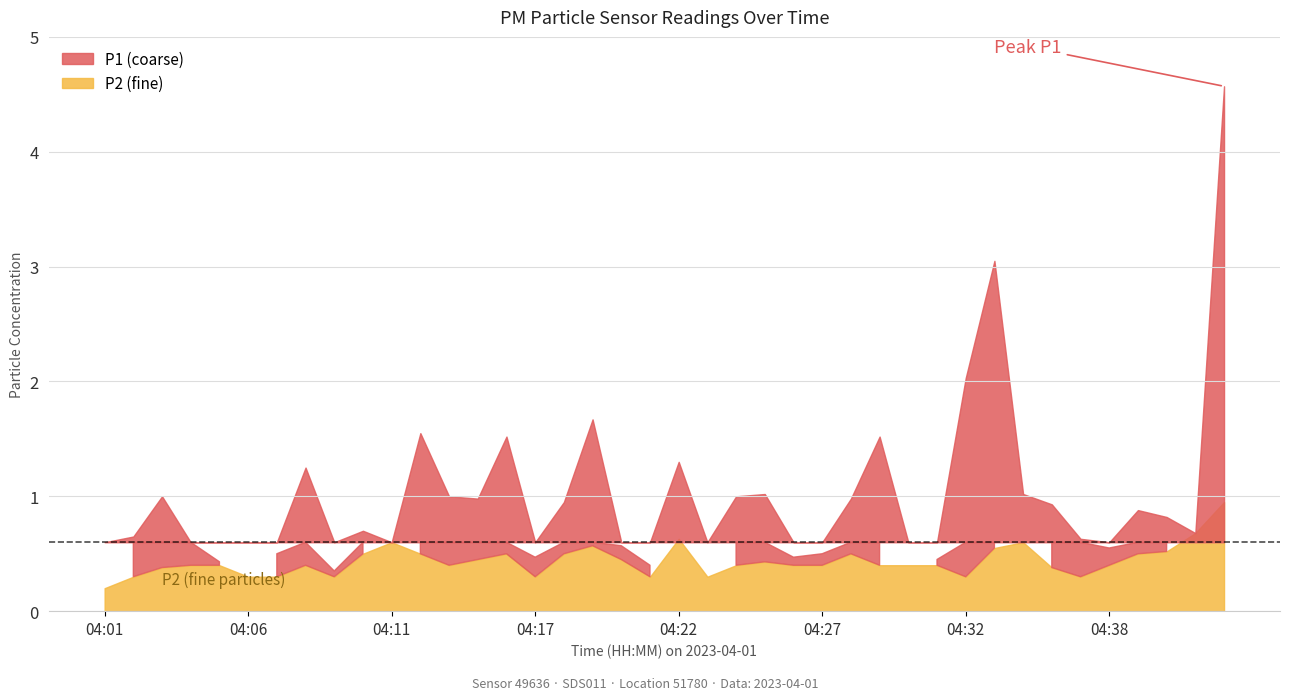

Is the value of P2 at 04:22 greater than the value of P1 at 04:21?

Yes